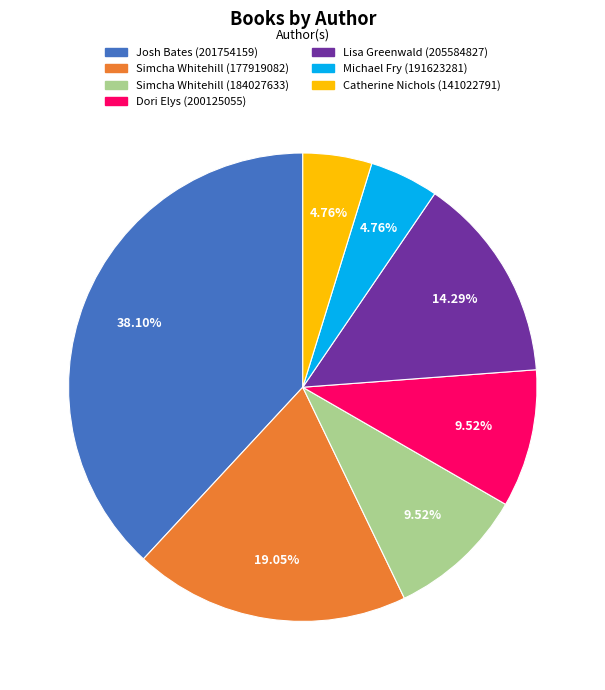

What is the ratio of the value at Simcha Whitehill (177919082) to the value at Catherine Nichols (141022791)?

4.0